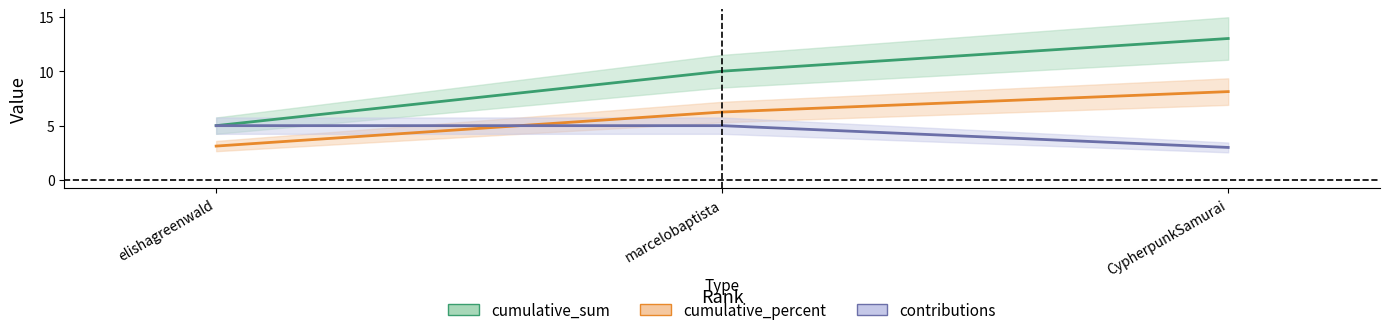

What is the total value across all series at elishagreenwald?

13.1